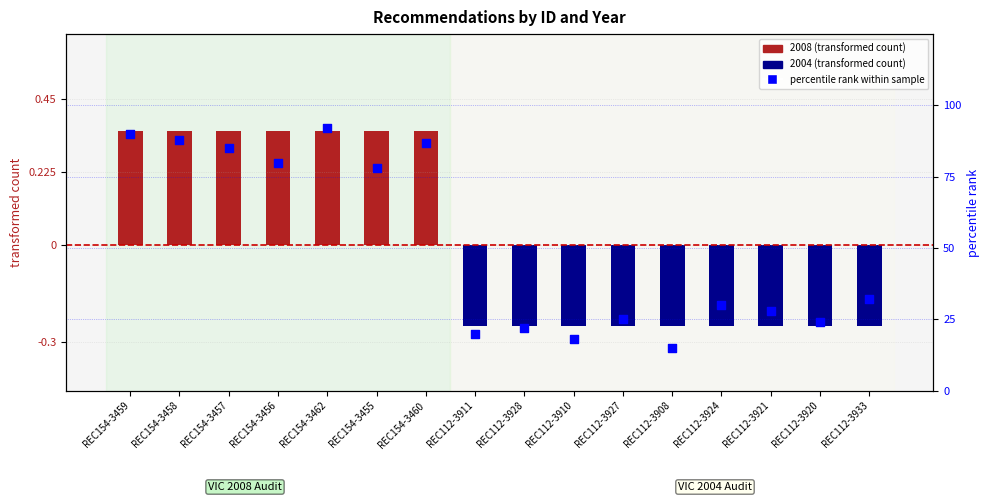

Which series has the widest spread of Y values?

percentile rank within sample